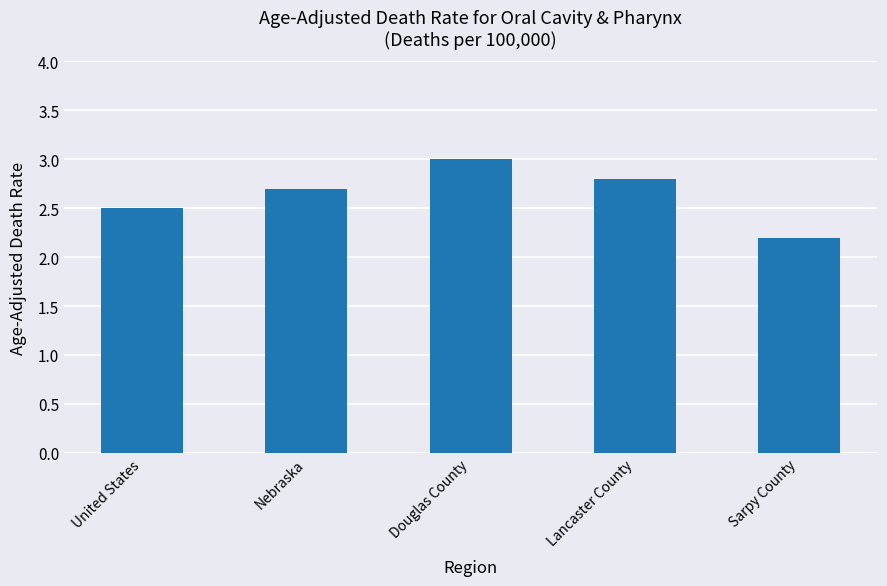

What position from the left is Douglas County?

3